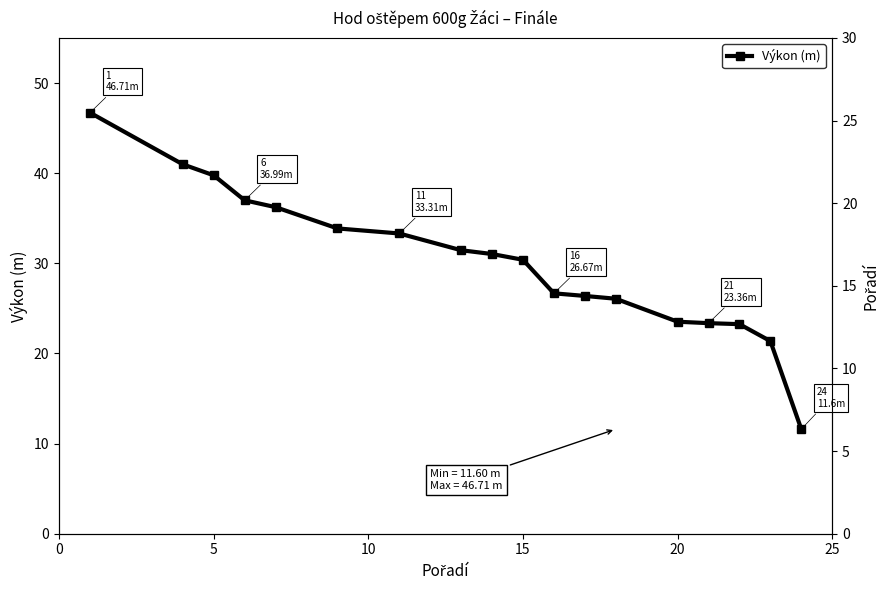

Between 5 and 9, which is larger?

5